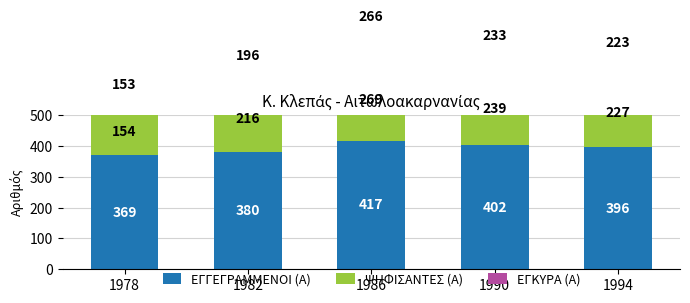

What is the spread (max minus min) of values at 1982?

184